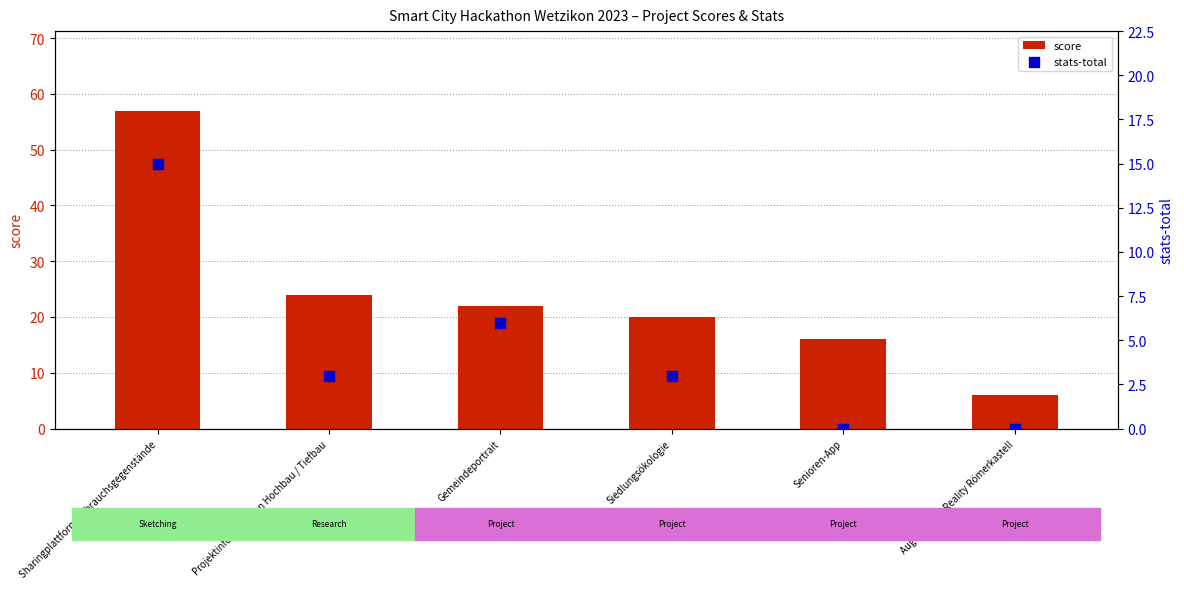

What are all the series names shown in the legend?

score, stats-total